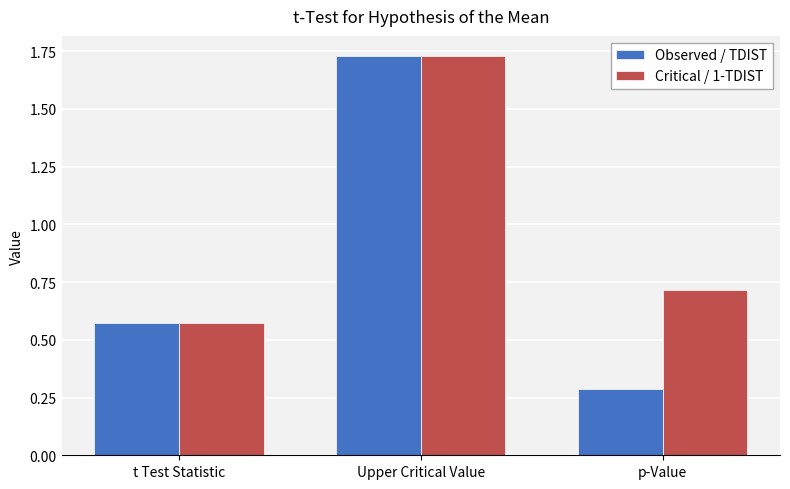

Which label corresponds to the smallest value in the chart?

p-Value